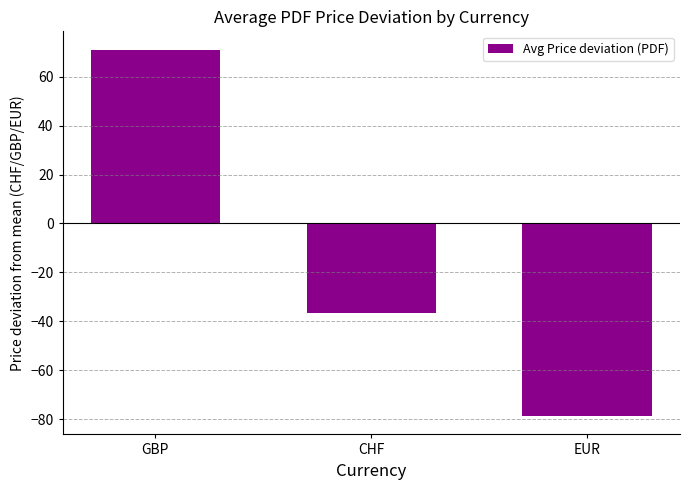

What is the sum of the values at EUR and GBP?

-7.7